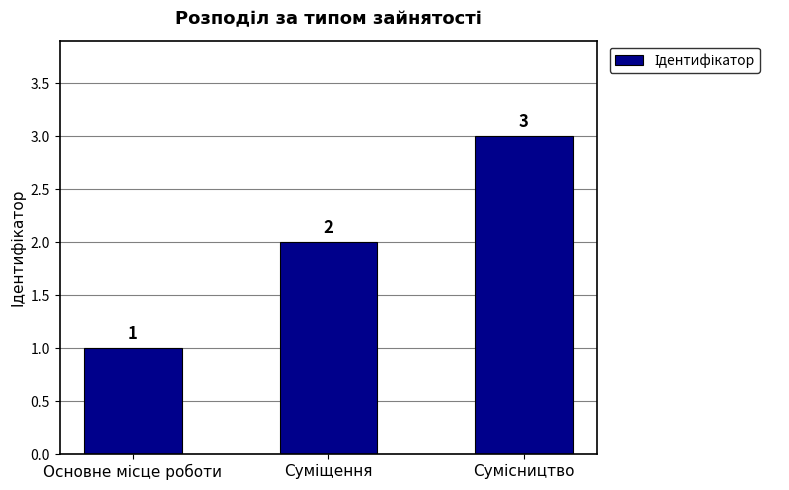

How many values are between 1 and 3?

3